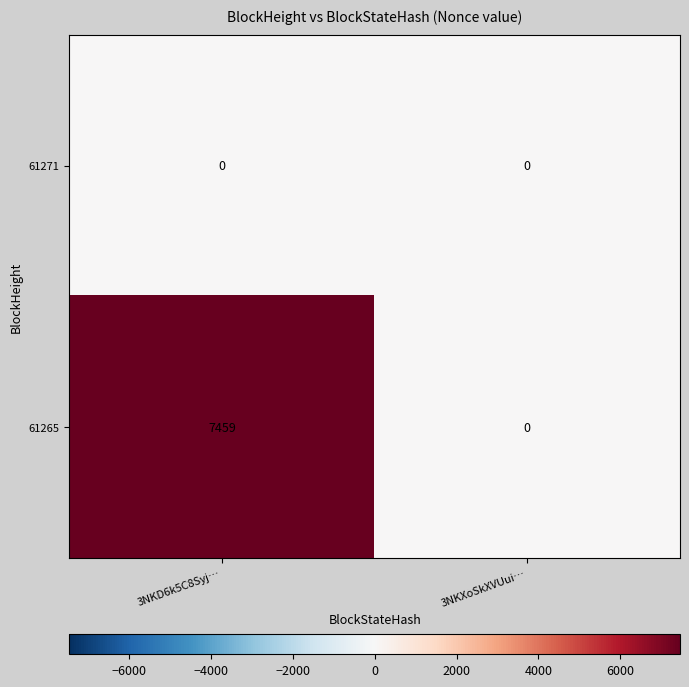

Rank the categories by 61265 value from highest to lowest.

3NKD6k5C8Syj…, 3NKXoSkXVUui…